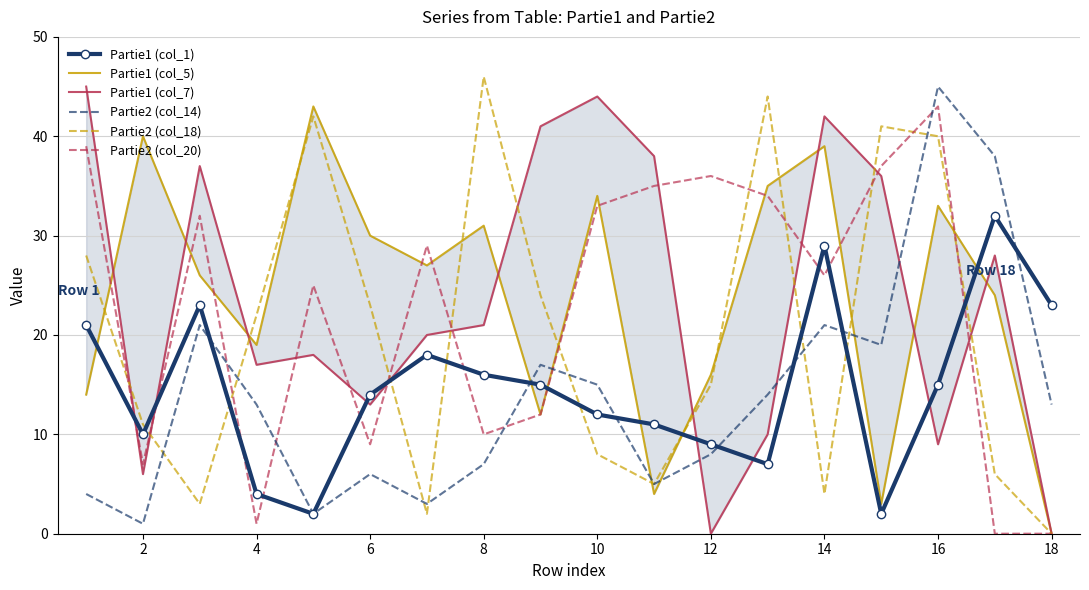

Which series has the largest total across all categories?

Partie1 (col_5)